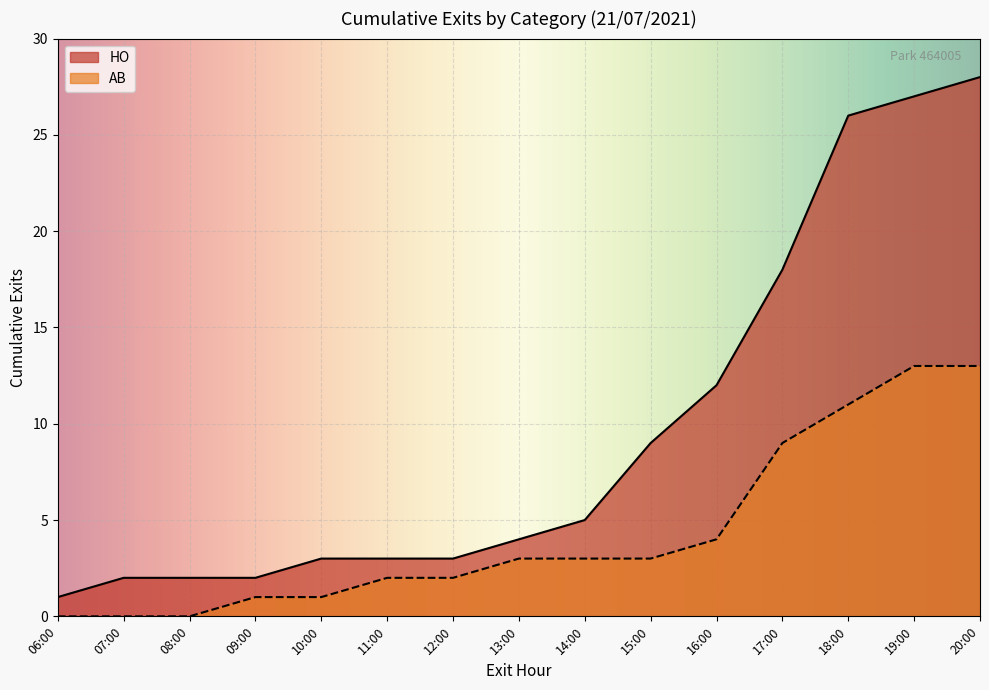

At which label is HO closest to 14?

16:00